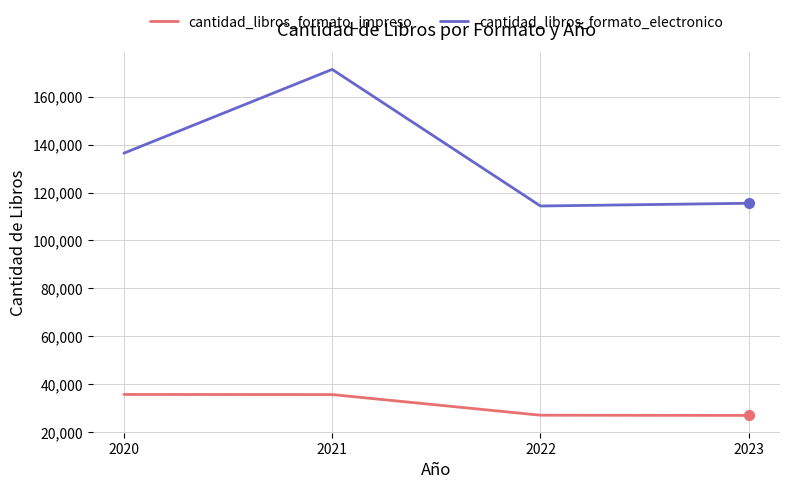

The value of cantidad_libros_formato_impreso at 2020 is 23241. True or false?

False